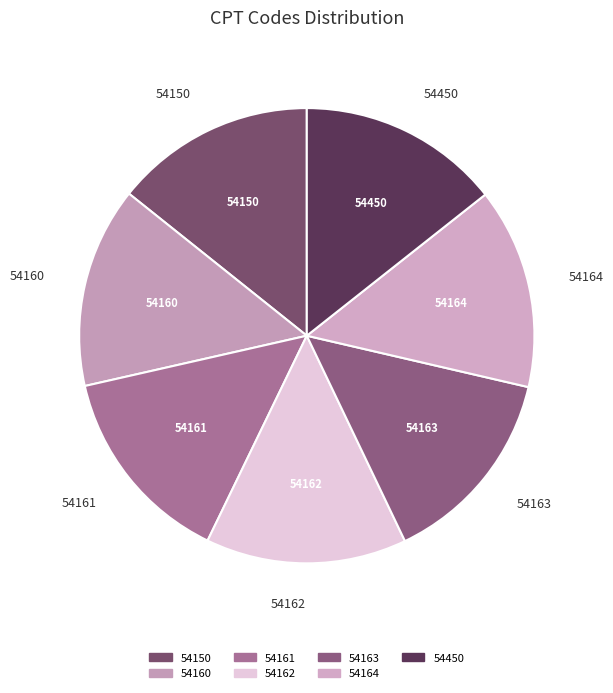

How many segments does this pie chart have?

7